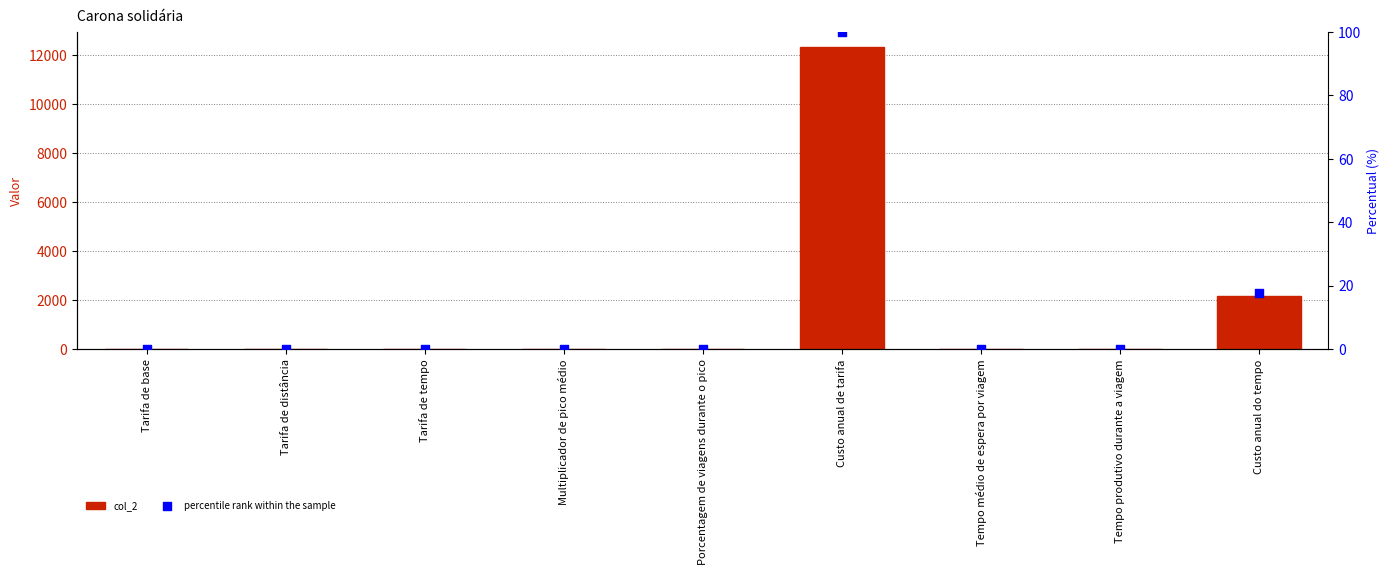

What is the total value across all series at Tarifa de base?

2.3